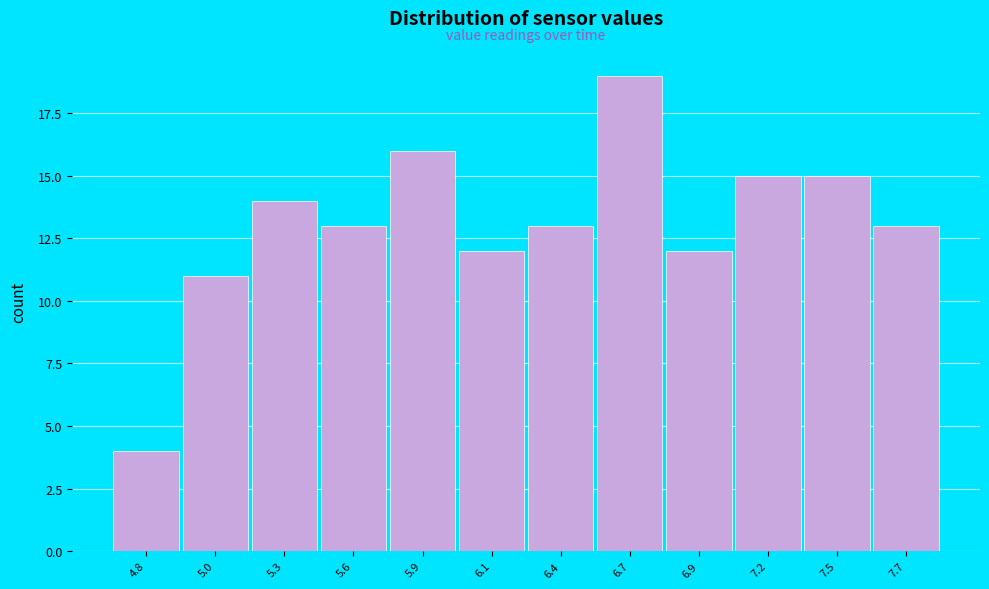

Reading left to right, transcribe all the data shown in this chart.

4	11	14	13	16	12	13	19	12	15	15	13